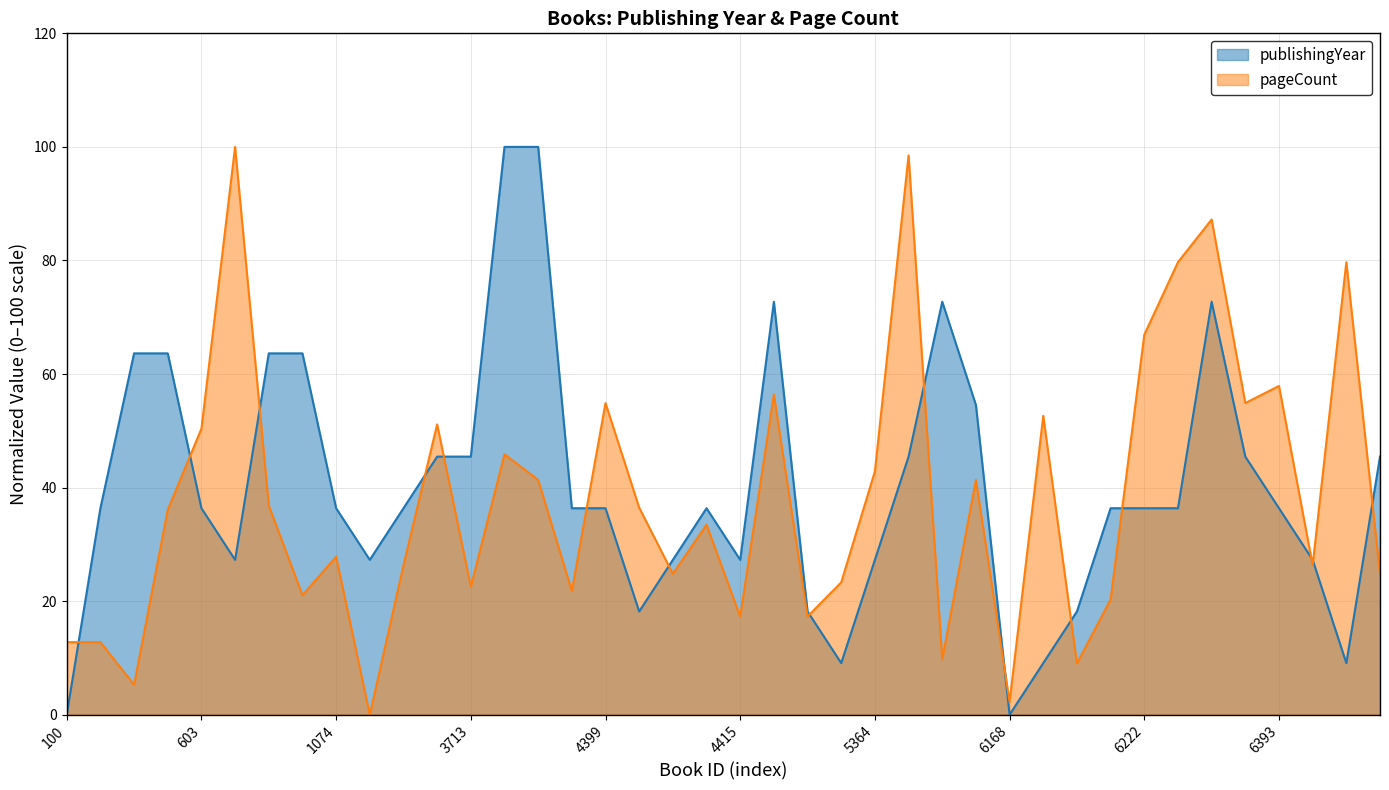

How many categories are shown in the chart?

40